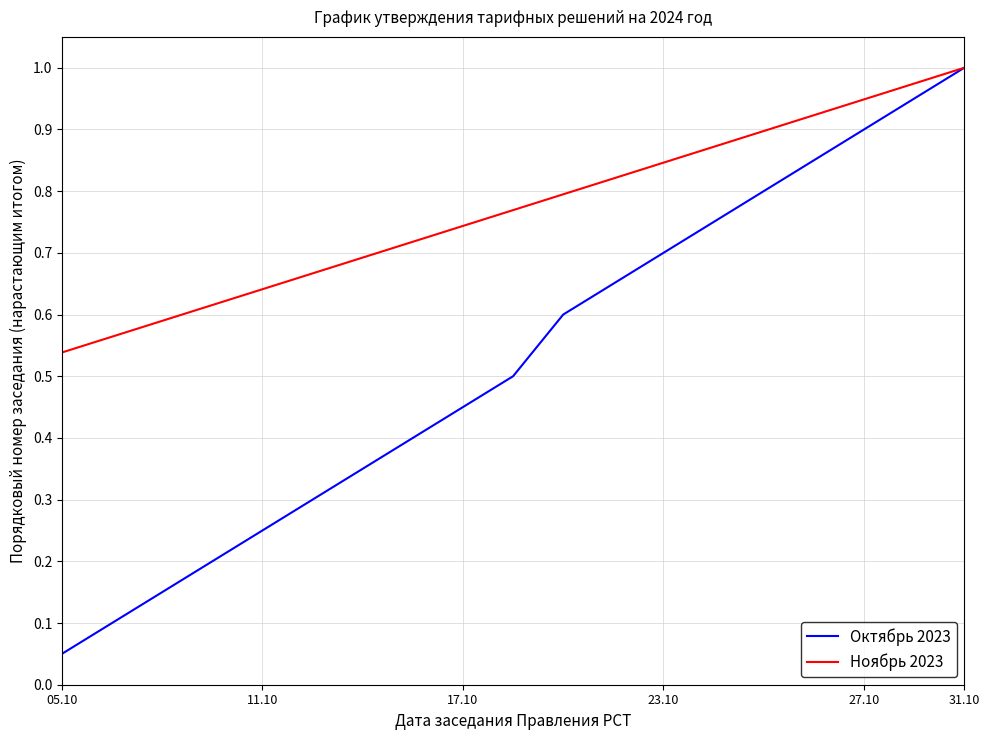

Which series has the widest spread of values?

Октябрь 2023